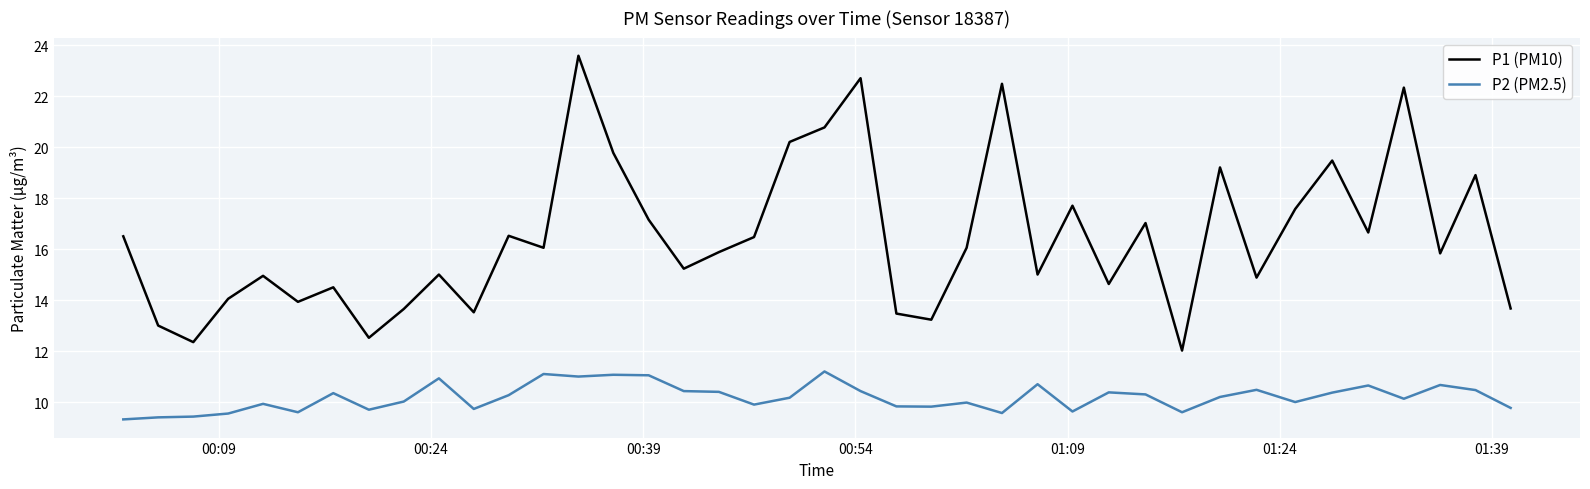

Which series has the largest total across all categories?

P1 (PM10)